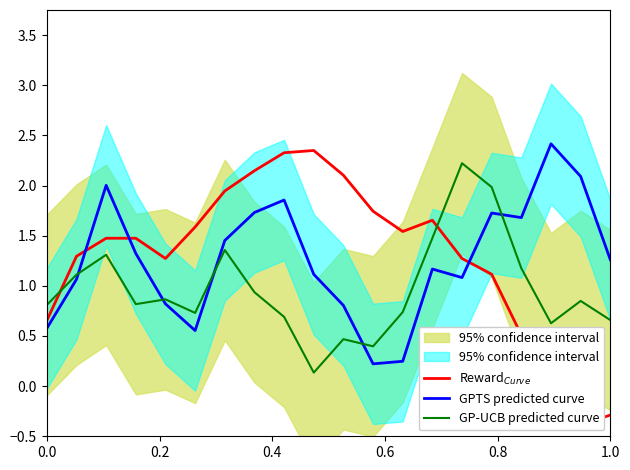

How many intersections are there between GPTS predicted curve and GP-UCB predicted curve?

5